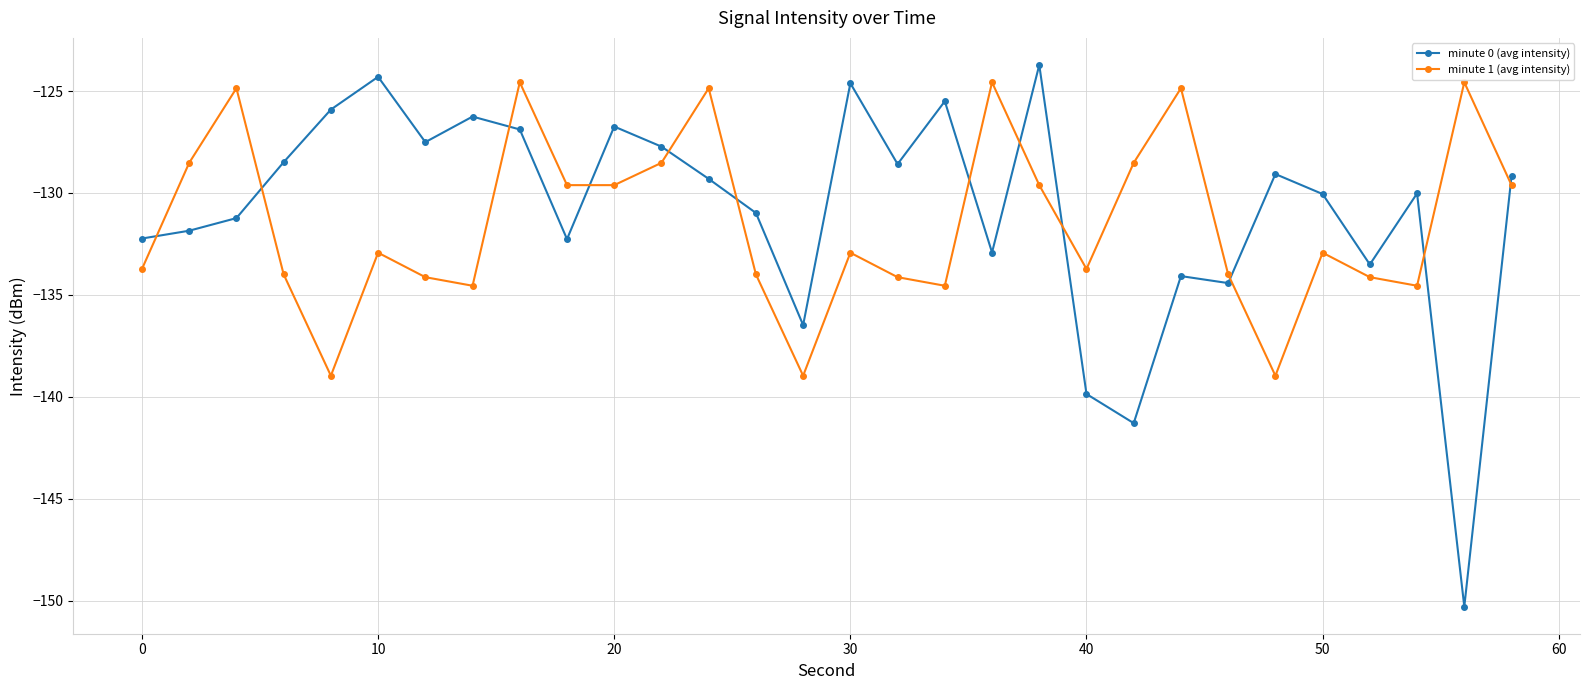

What is the maximum value shown in the chart?

-123.7